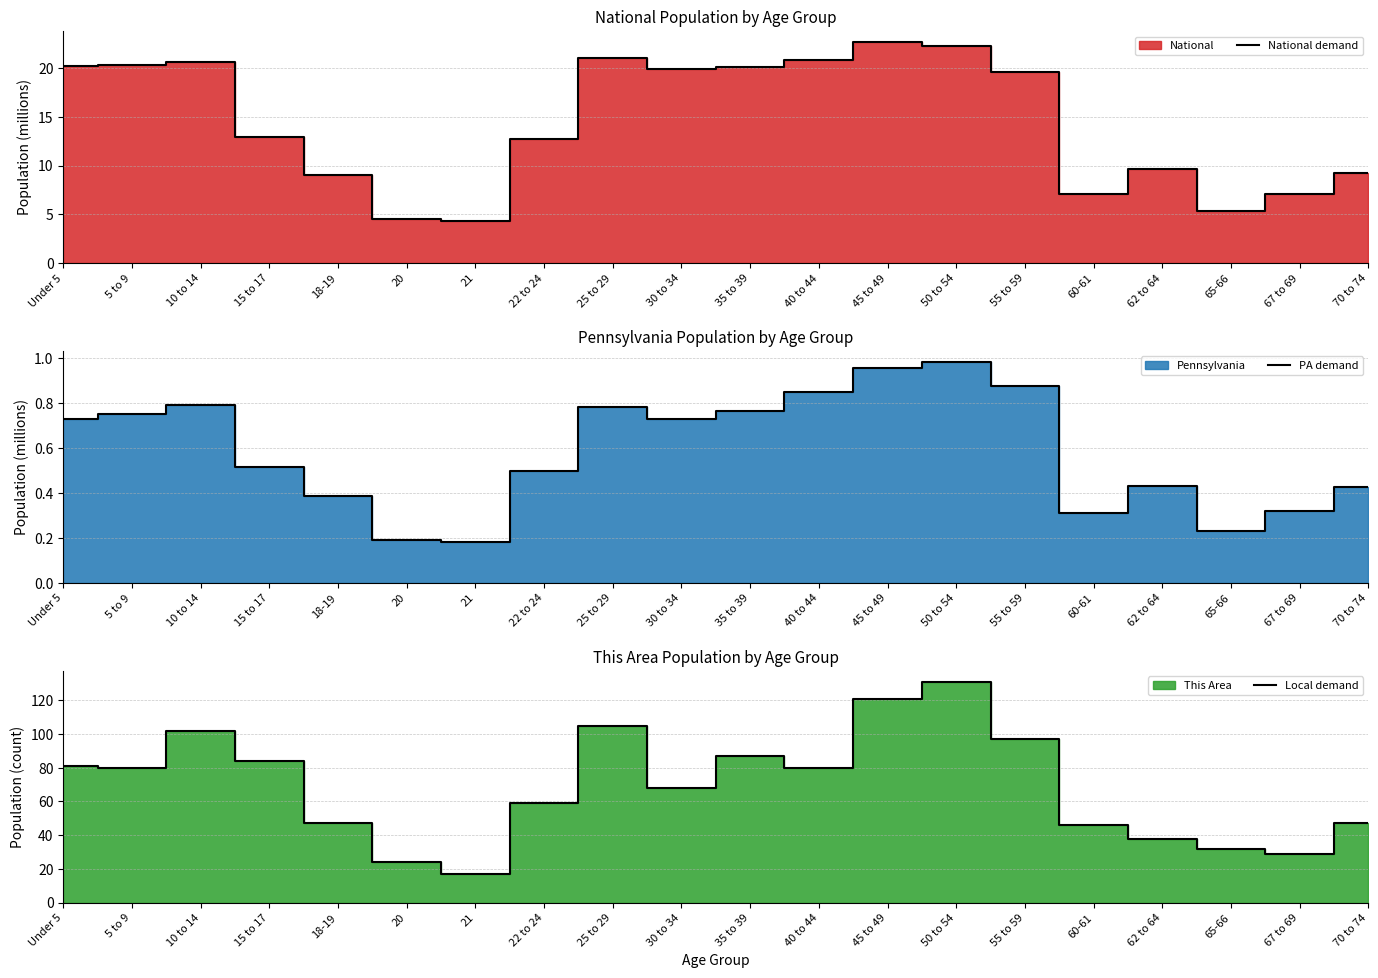

True or false: PA demand has more than 1 interior local peaks.

True